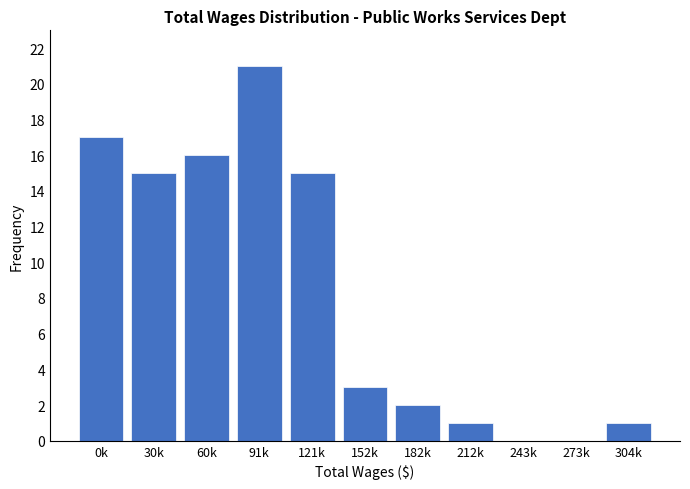

Reading left to right, what are all the values shown in this chart?

0k=17	30k=15	60k=16	91k=21	121k=15	152k=3	182k=2	212k=1	243k=0	273k=0	304k=1